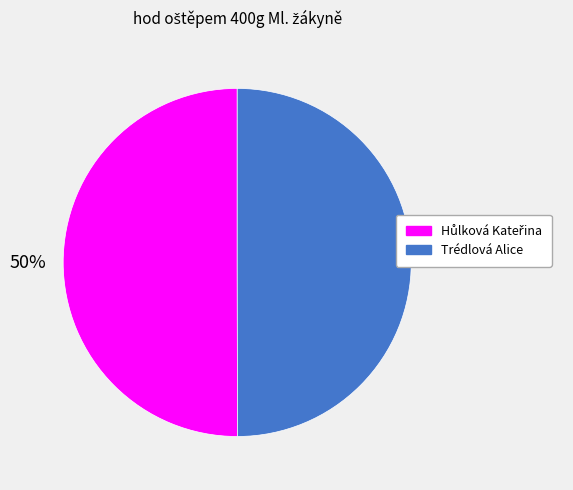

How many slices are in this pie chart?

2